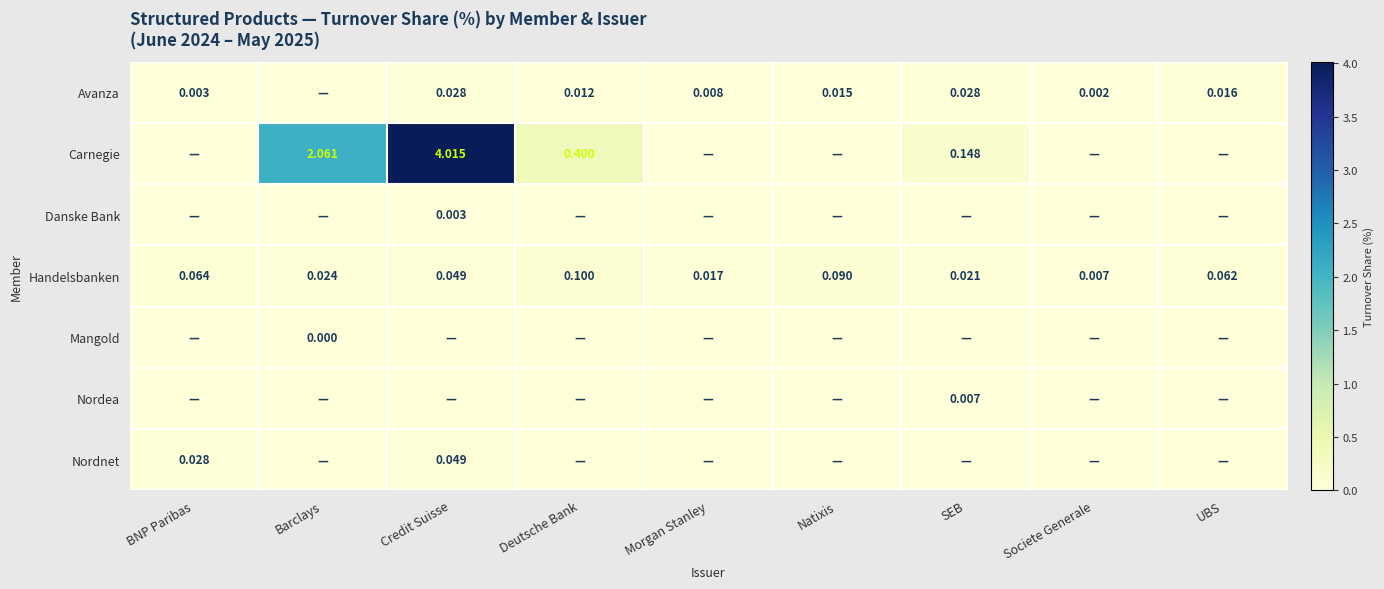

Which category has the highest value in the Handelsbanken series?

Deutsche Bank